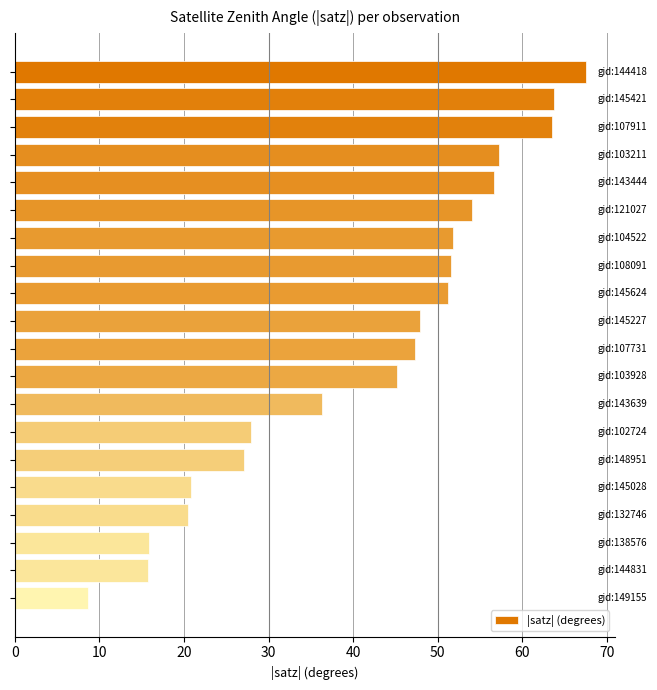

What is the average value?

41.5